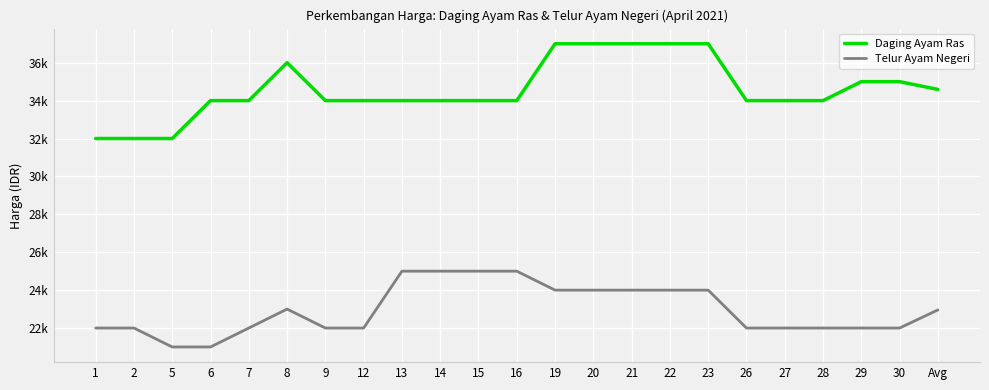

What is the approximate value of Telur Ayam Negeri at 13?

25000